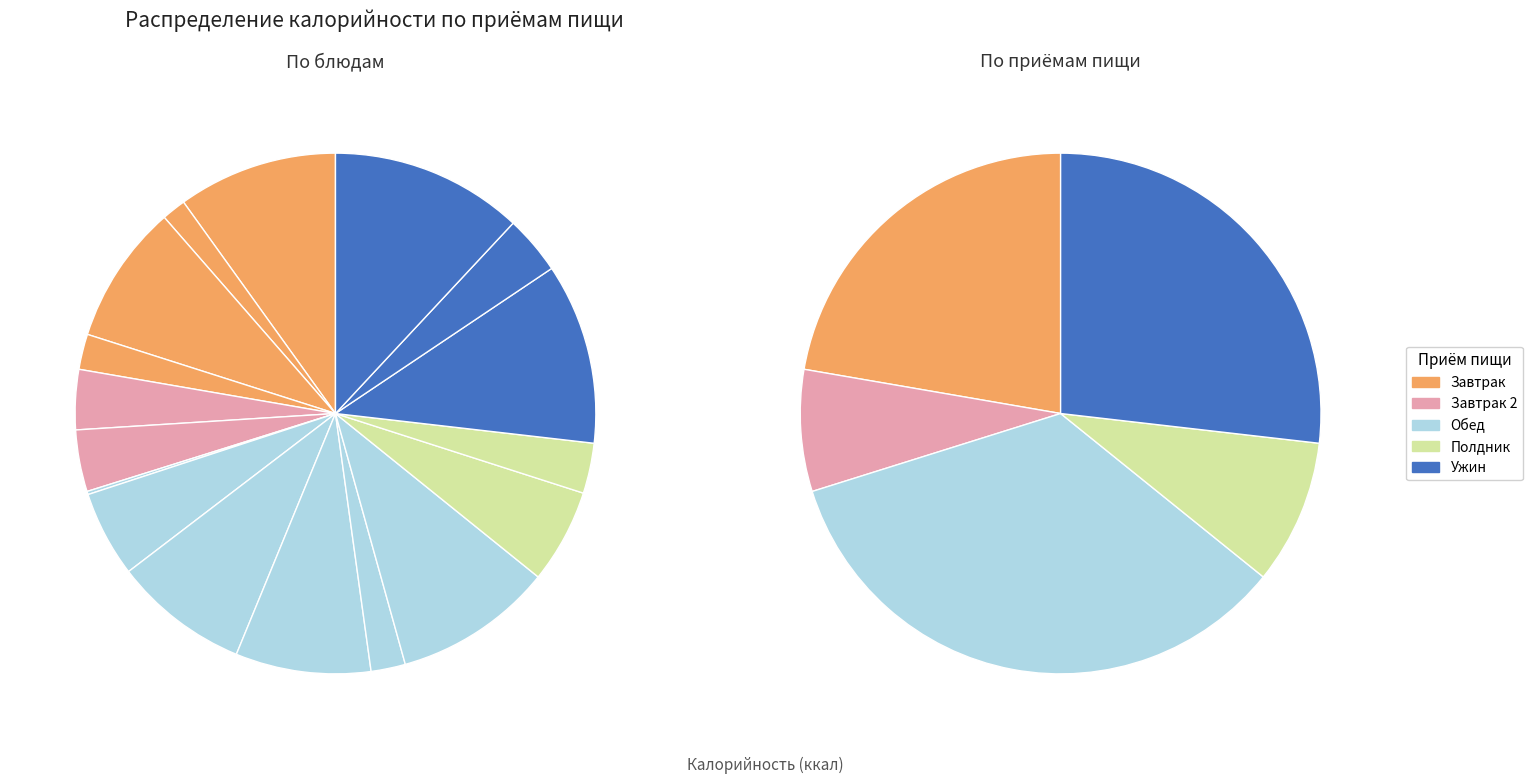

What is the total percentage of хлеб с маслом (завтрак) and Суп молочный?

18.6%